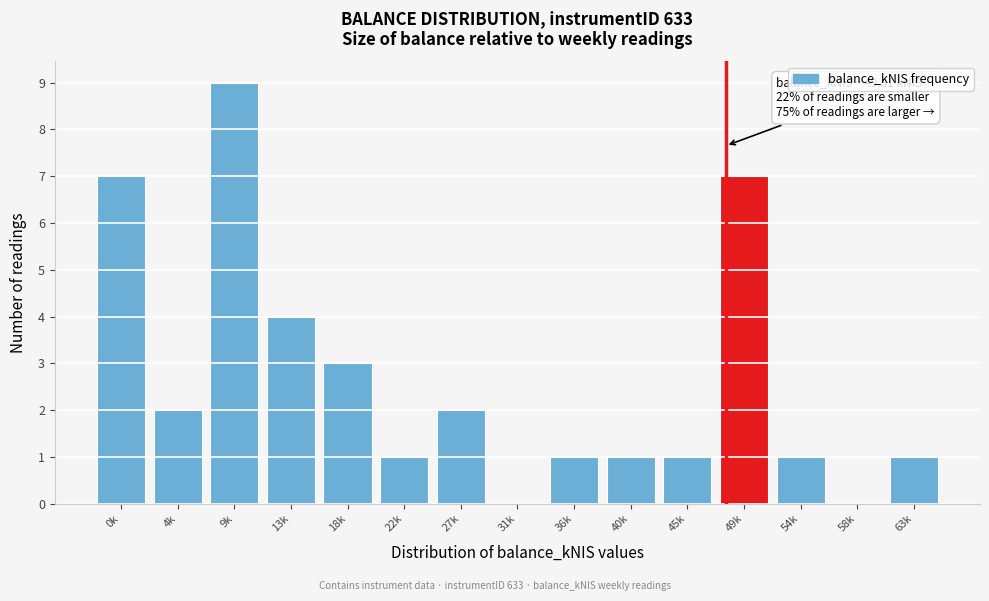

Reading left to right, transcribe all the data shown in this chart.

0k=7	4k=2	9k=9	13k=4	18k=3	22k=1	27k=2	31k=0	36k=1	40k=1	45k=1	49k=7	54k=1	58k=0	63k=1